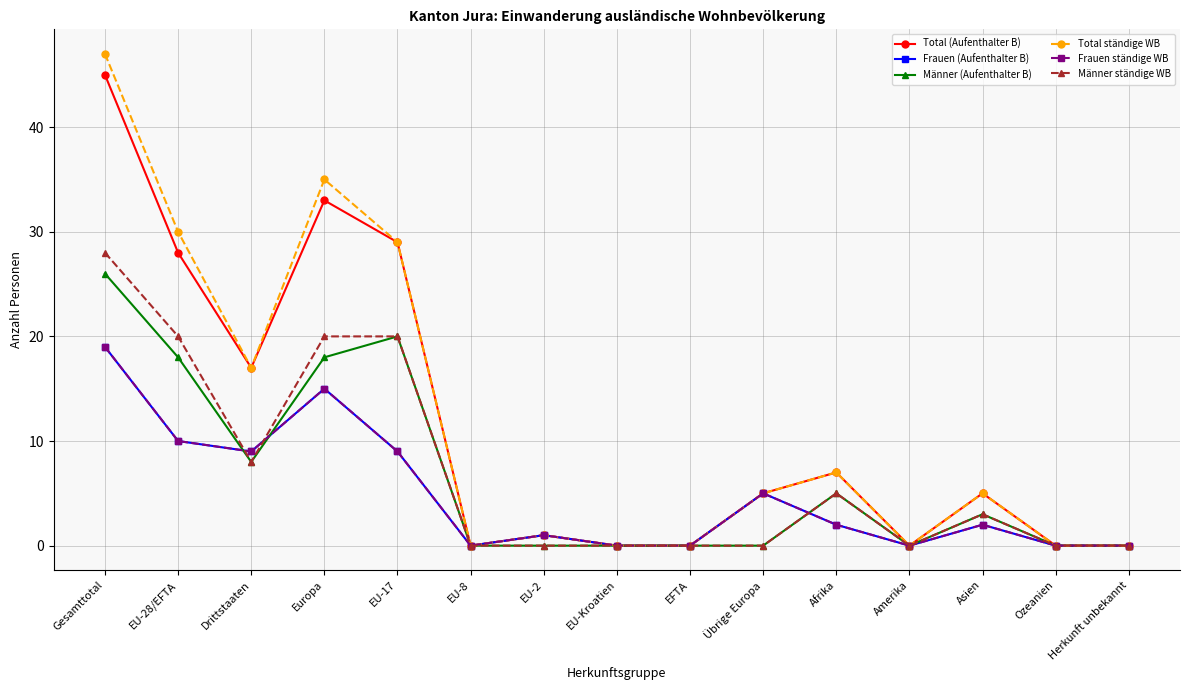

Rank the series by their maximum value, from lowest to highest.

Frauen (Aufenthalter B), Frauen ständige WB, Männer (Aufenthalter B), Männer ständige WB, Total (Aufenthalter B), Total ständige WB